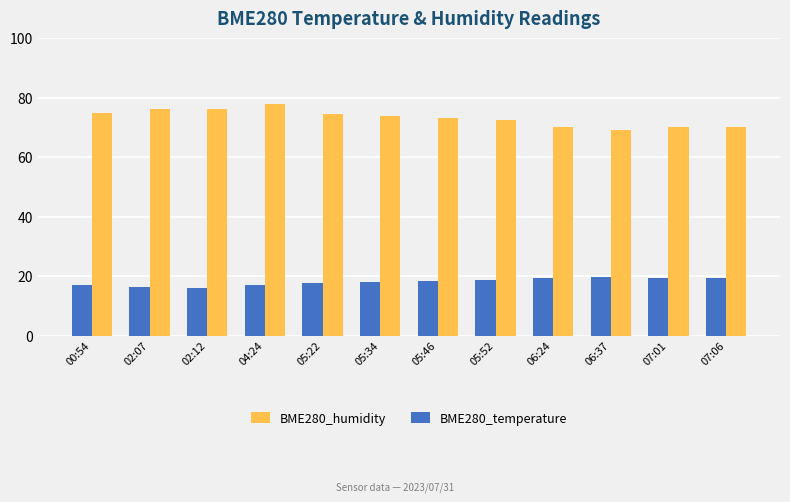

The BME280_temperature series shows 19.6 at 06:37. True or false?

True